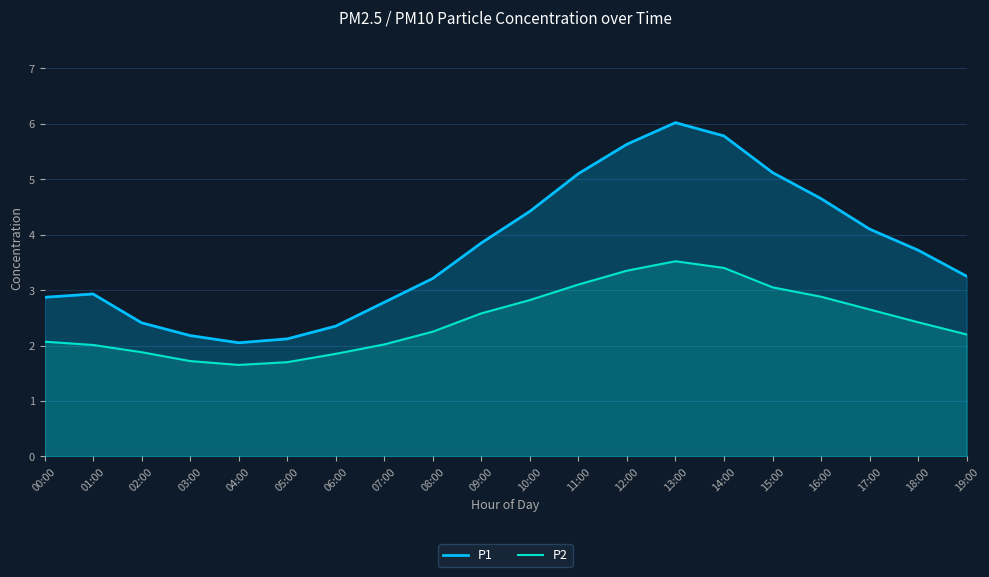

What is the label of the 1st point from the right?

19:00